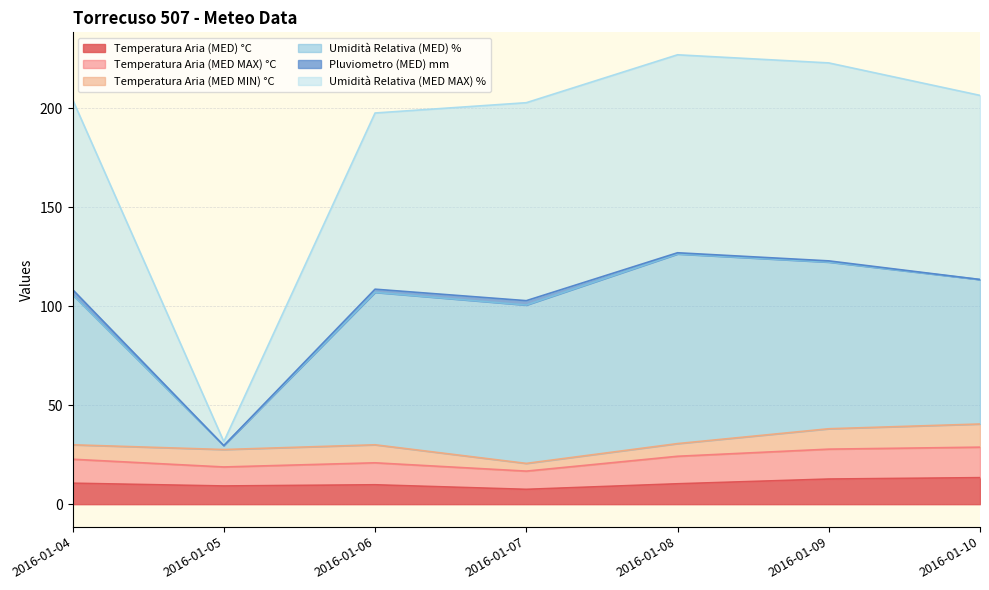

Is it true that Temperatura Aria (MED) °C equals 9.8 at 2016-01-06?

True